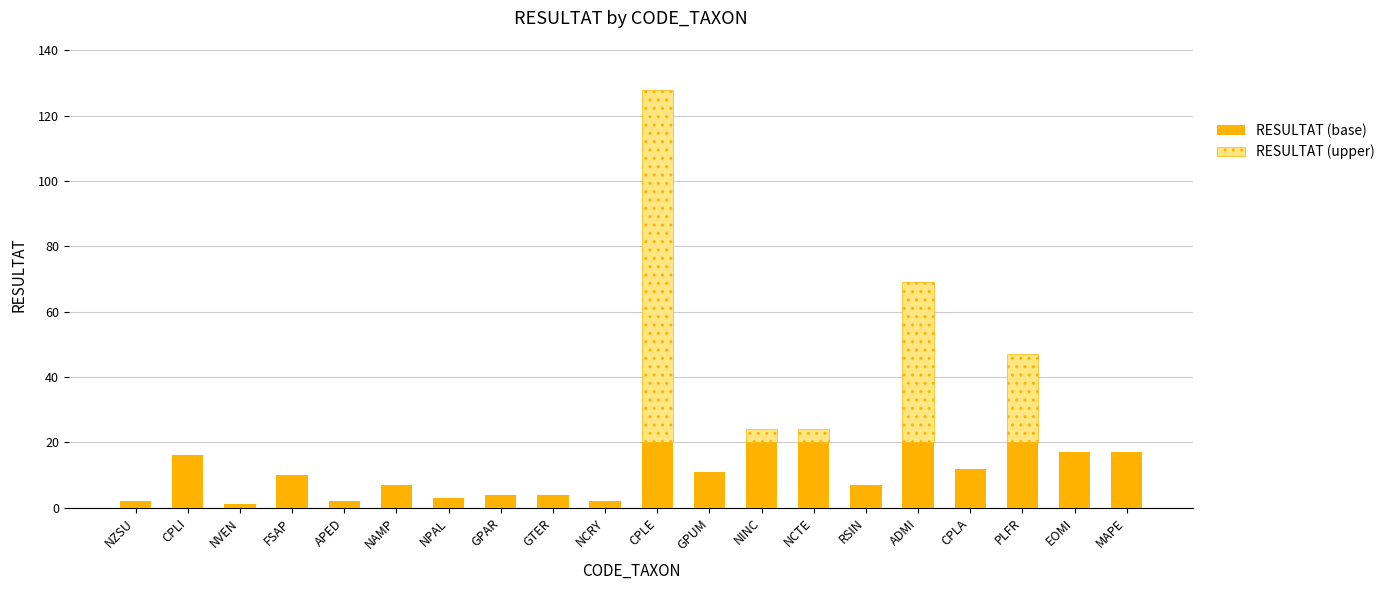

What is the sum of the RESULTAT (base) values at NINC and CPLE?

40